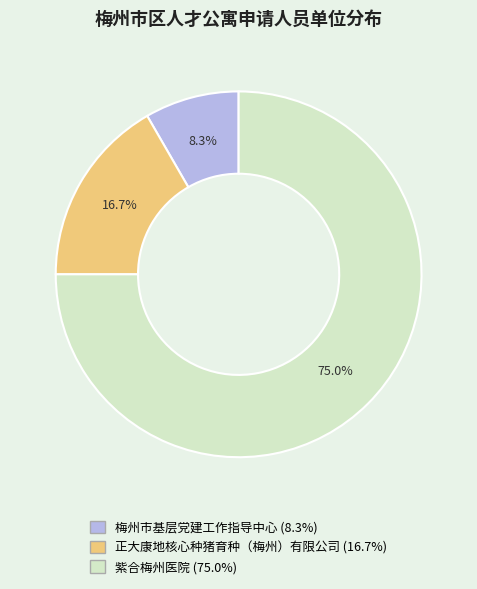

What is the ratio of the value at 正大康地核心种猪育种（梅州）有限公司 to the value at 紫合梅州医院?

0.2